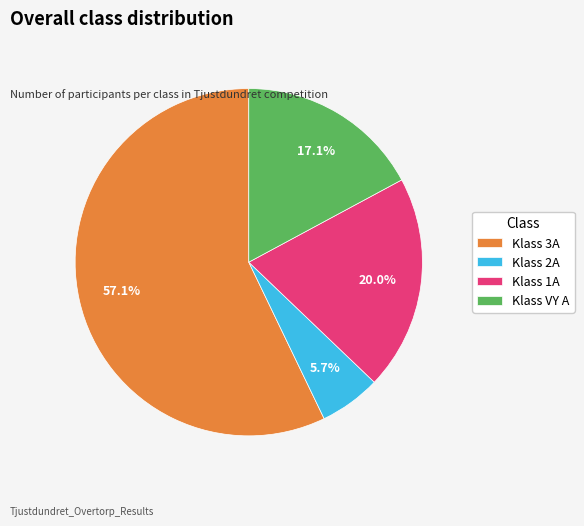

Which has a higher value, Klass 2A or Klass 1A?

Klass 1A